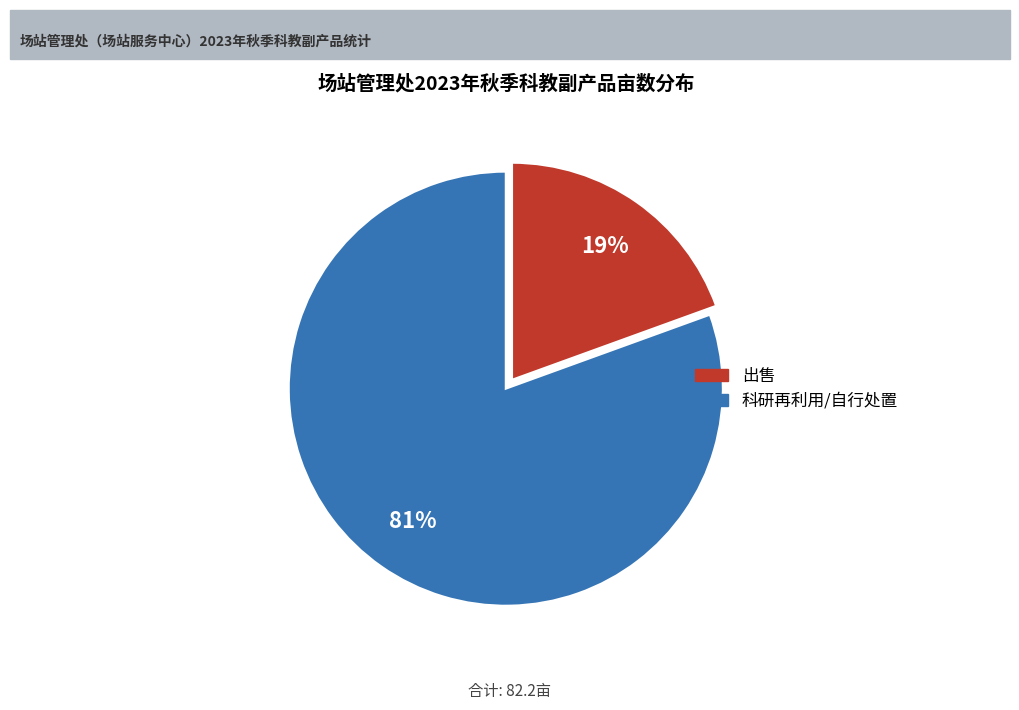

Is there a majority slice in this chart?

Yes